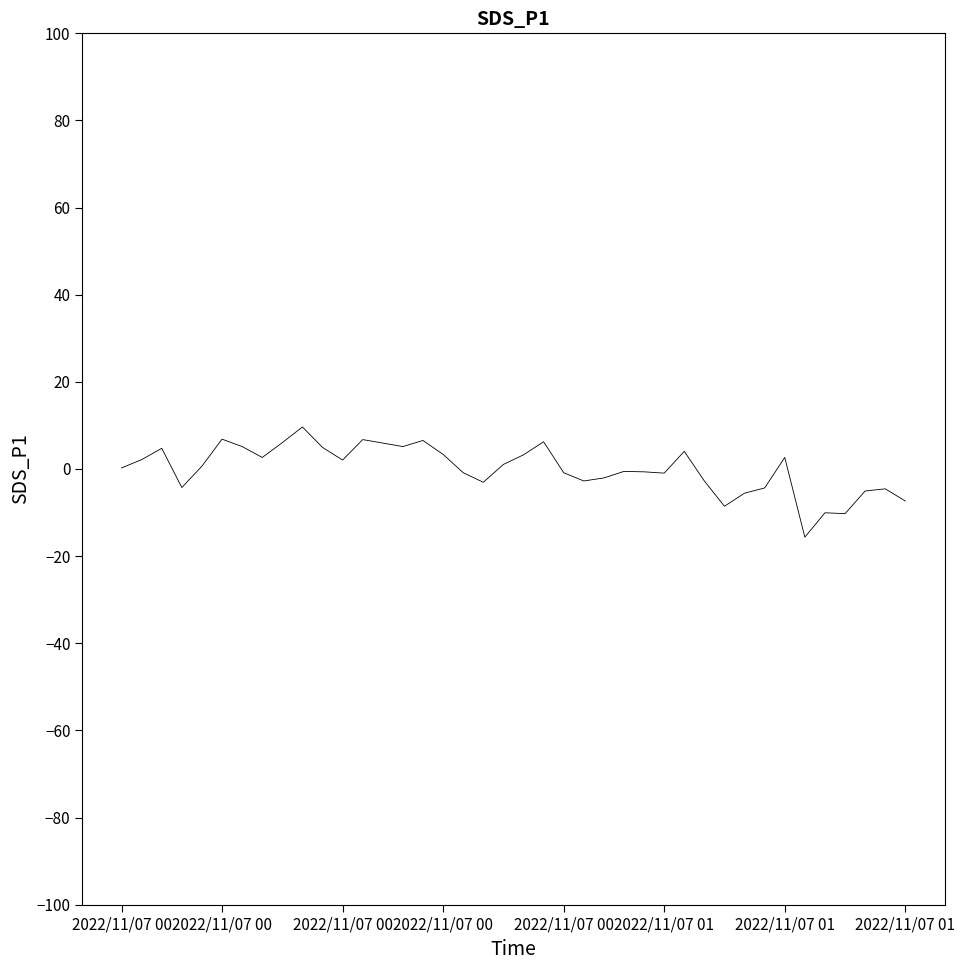

What is the smallest value displayed?

-15.7